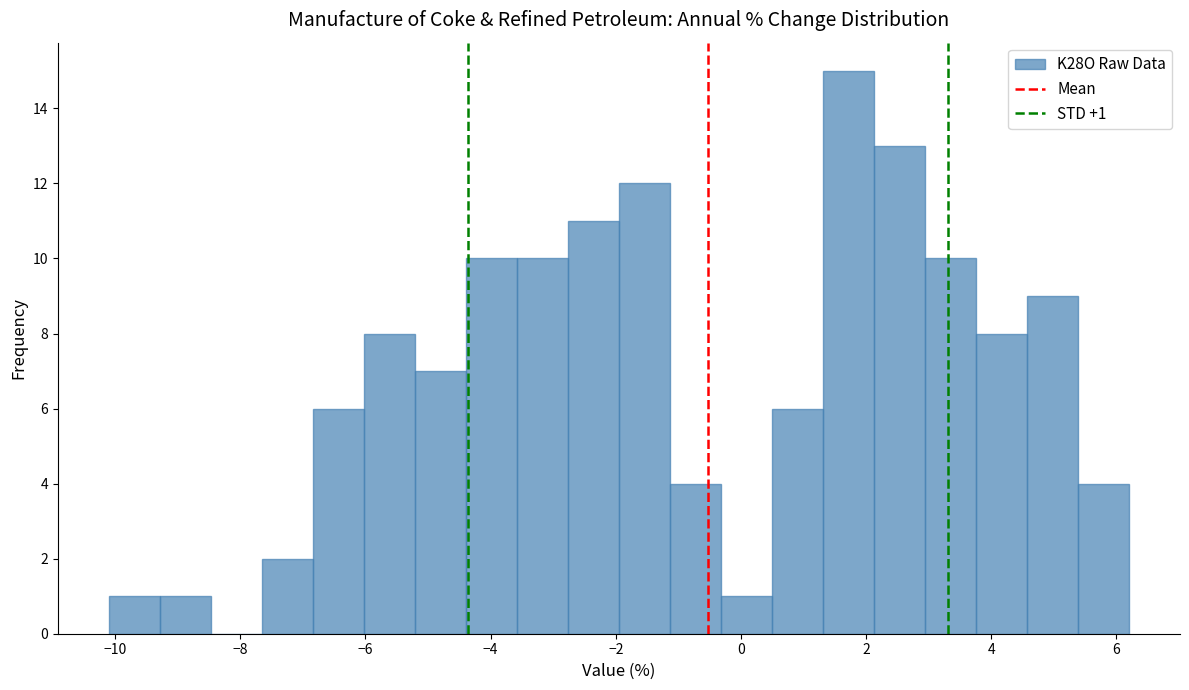

Over which range of the x-axis is the bar tallest?

1.4 to 2.2